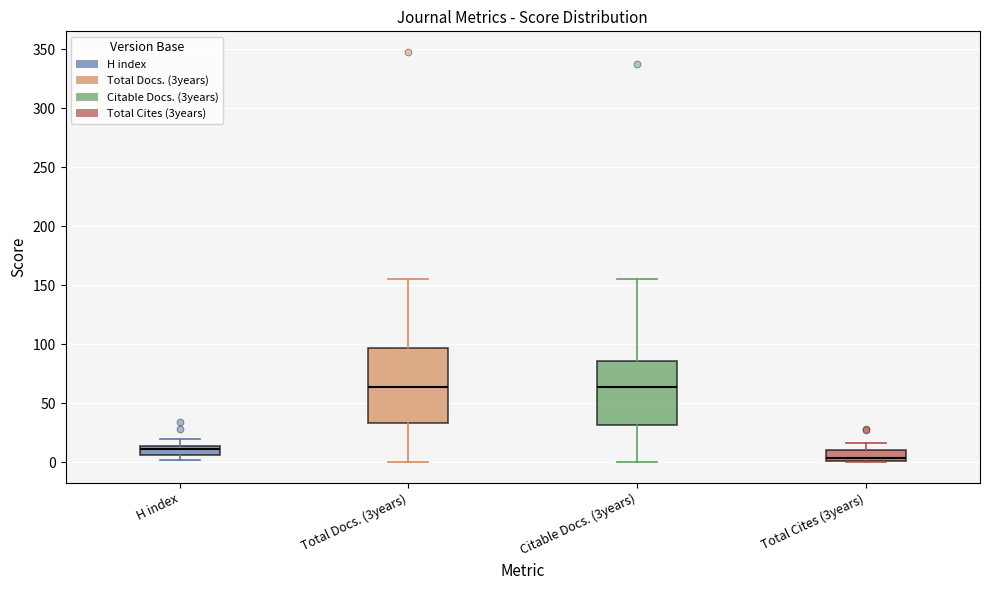

Where does the median line of the box for H index sit on the y-axis? The values are not printed on the chart, so give them approximately, as read against the axis.

10